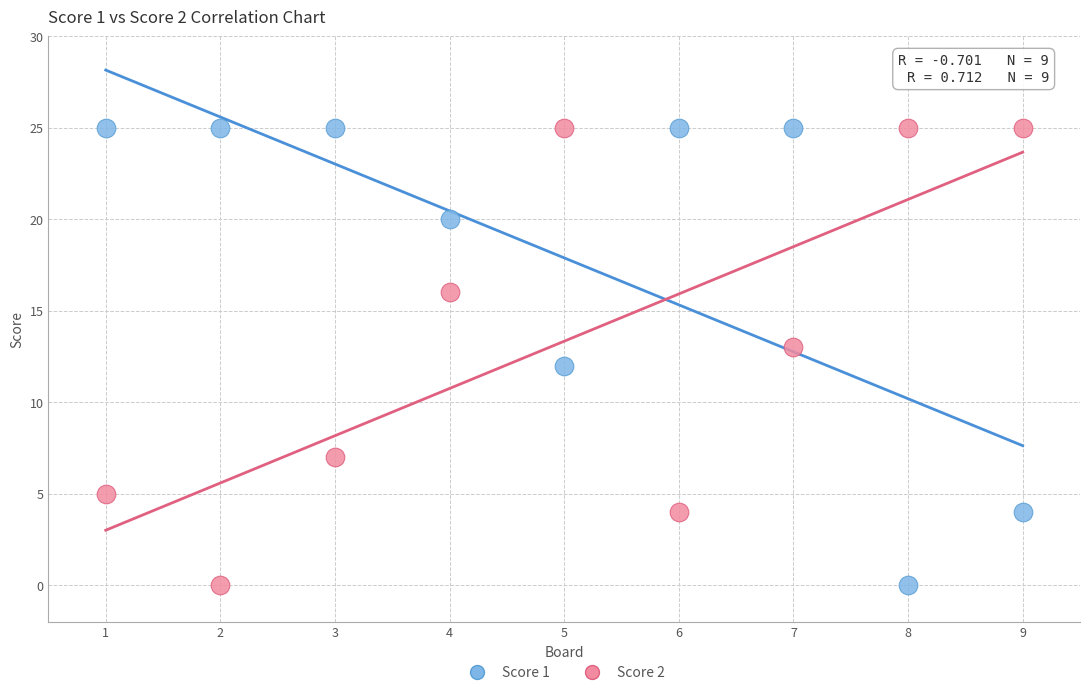

What is the X range (max minus min) for the scatter plot?

8